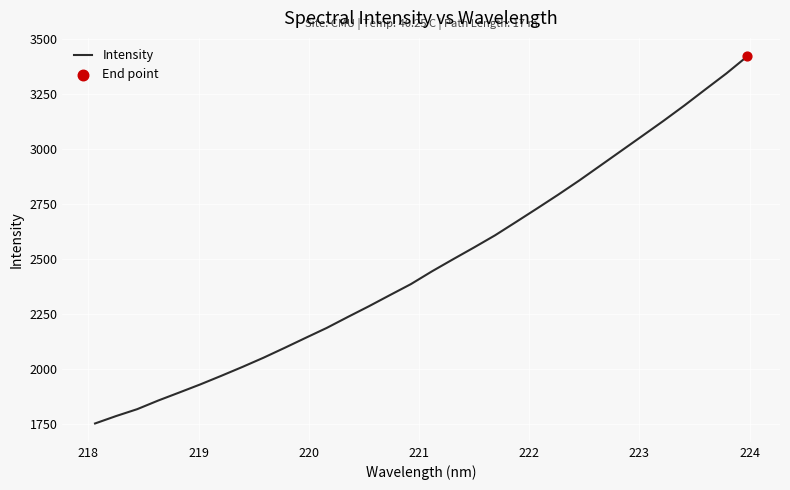

What is the maximum value shown in the chart?

3420.6